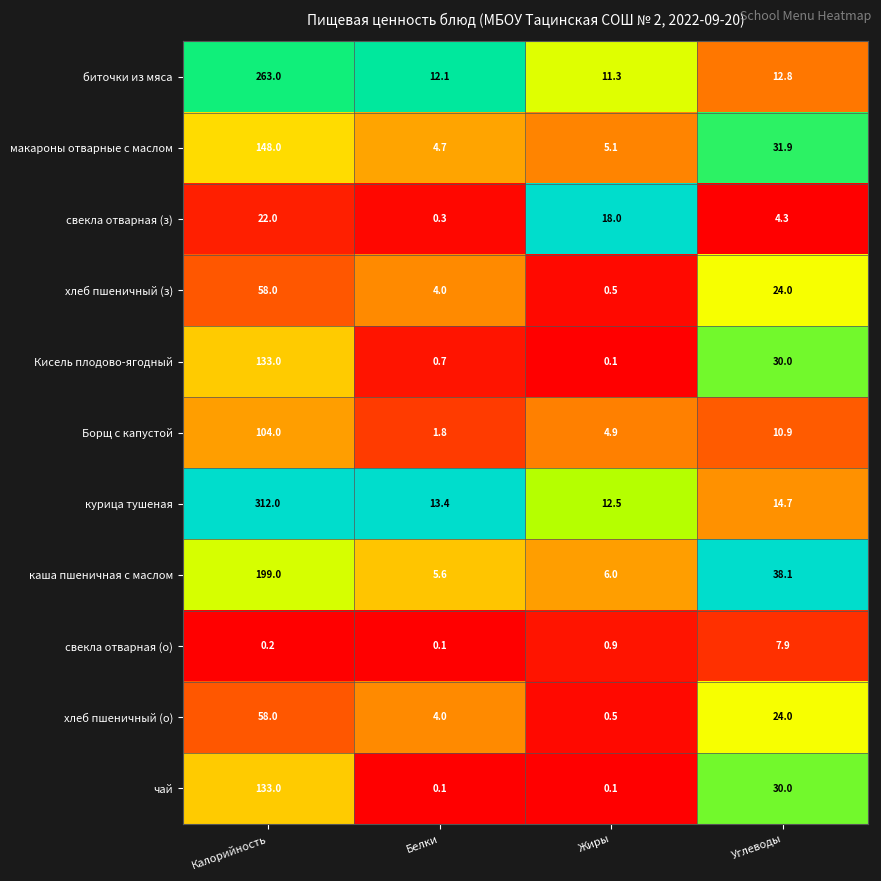

Which label corresponds to the largest value in the chart?

Калорийность